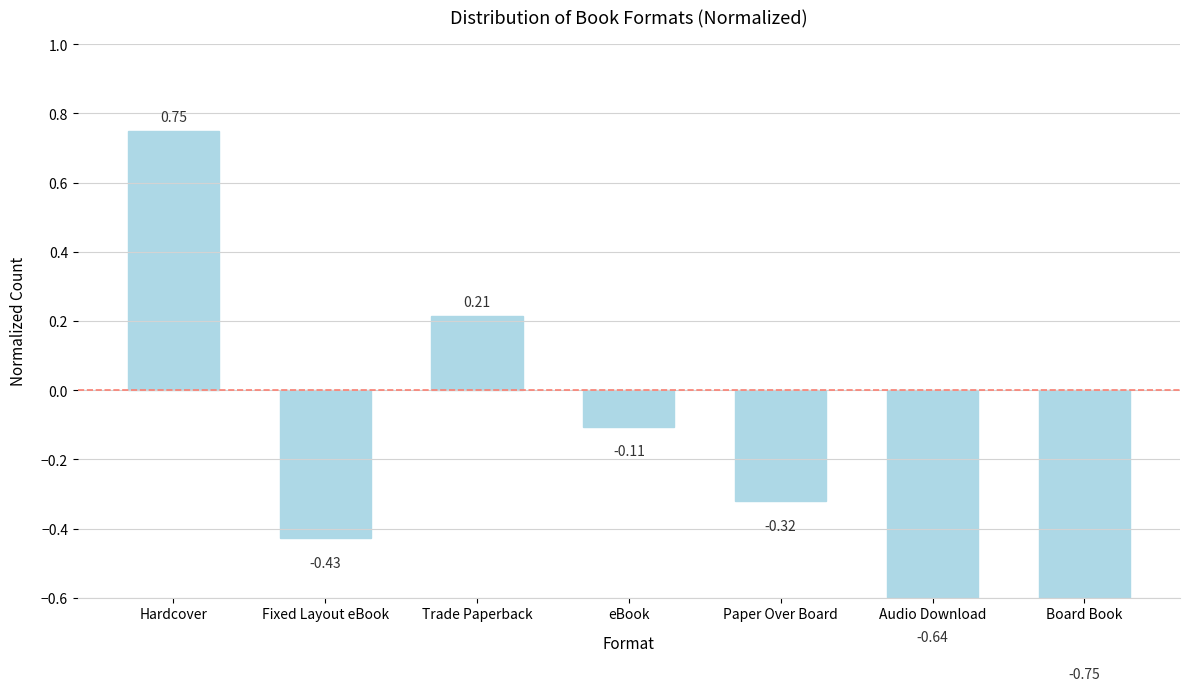

What is the label of the 3rd bar from the right?

Paper Over Board